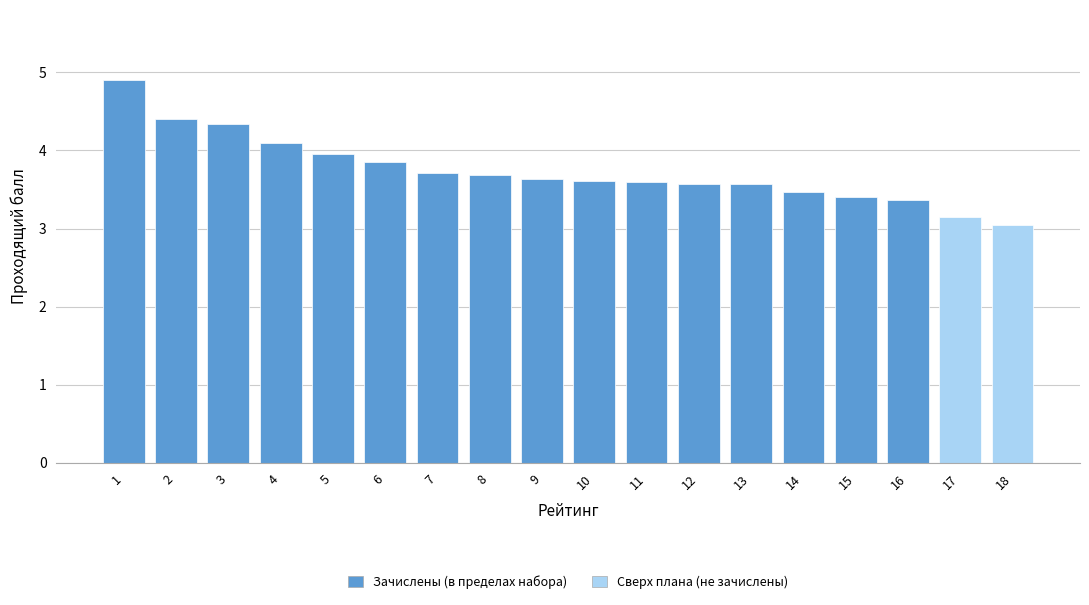

What is the value of the 14th bar from the left?

3.5